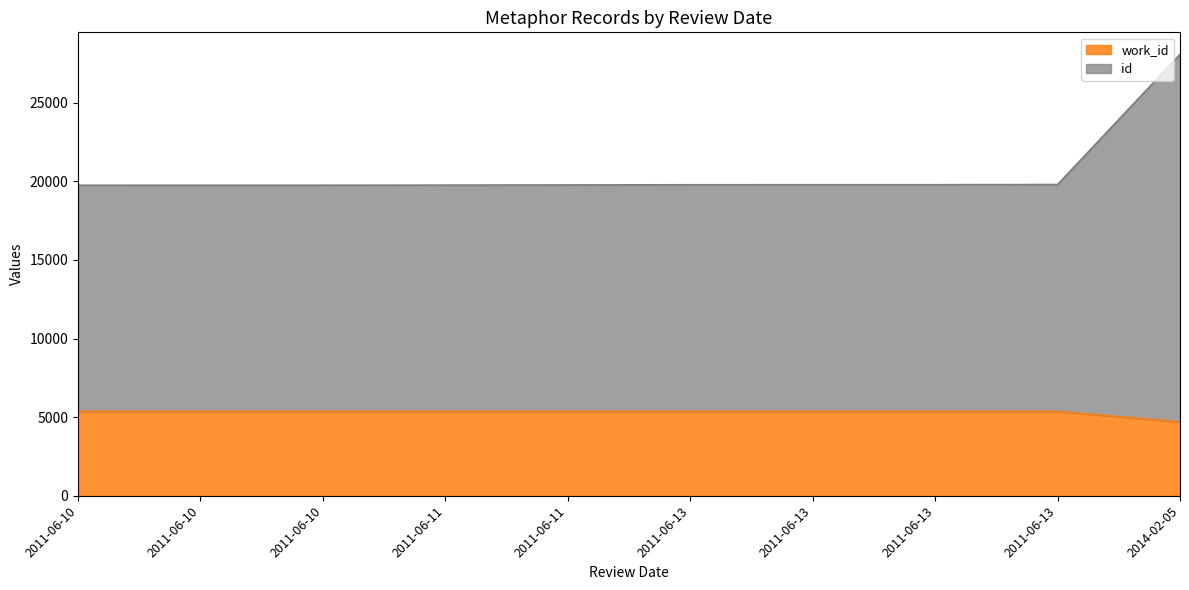

What is the spread (max minus min) of values at 2014-02-05?

23372